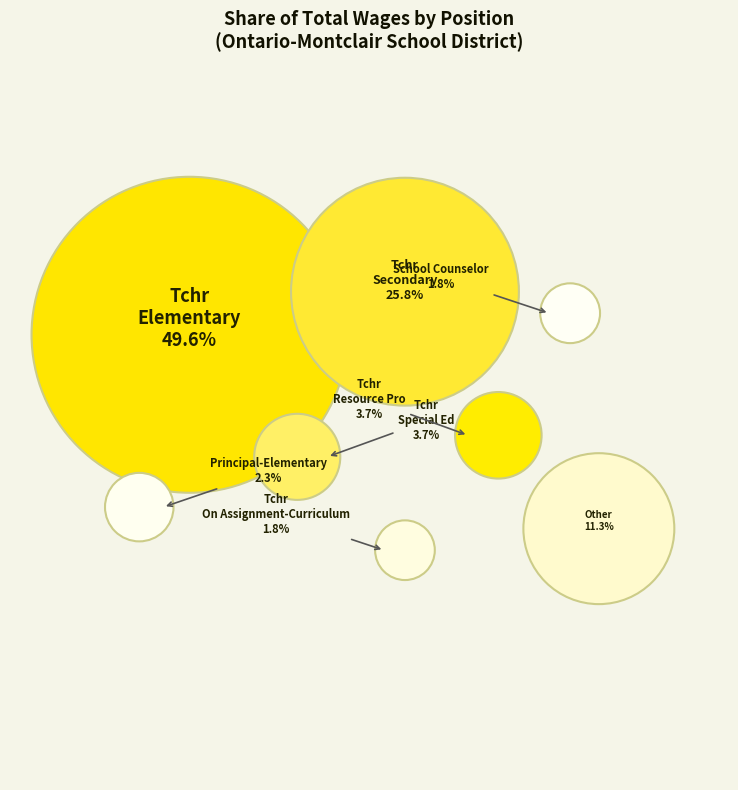

Which slice is the largest?

Teacher Elementary